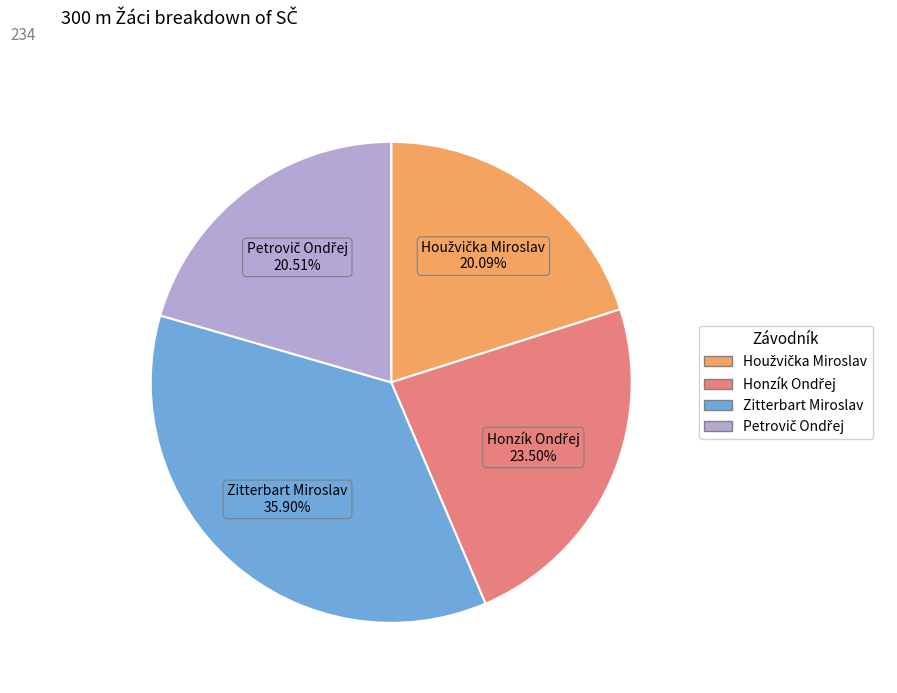

Which category has the biggest portion of the pie?

Zitterbart Miroslav